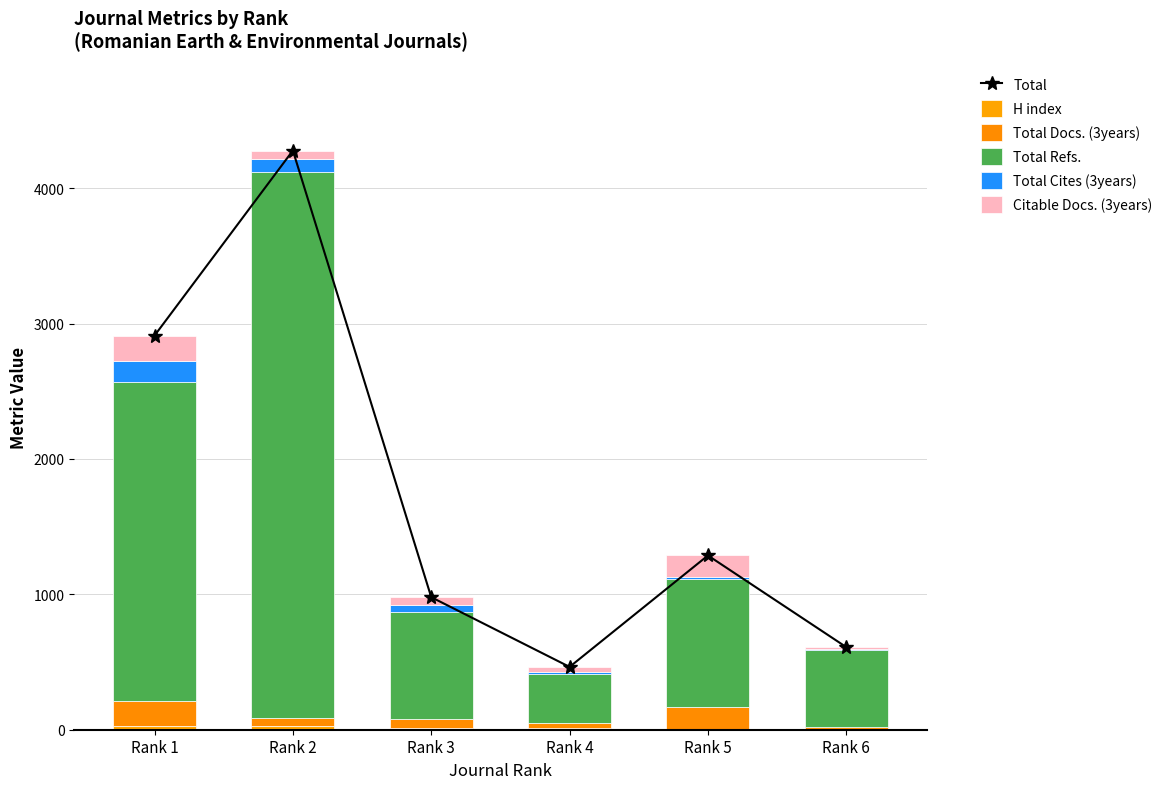

Reading right to left, what are all the values shown in this chart?

Total: 610	1287	464	979	4278	2911
H index: 5	7	12	16	25	27
Total Docs. (3years): 17	161	40	62	63	184
Total Refs.: 570	947	357	794	4034	2354
Total Cites (3years): 1	11	15	46	93	162
Citable Docs. (3years): 17	161	40	61	63	184